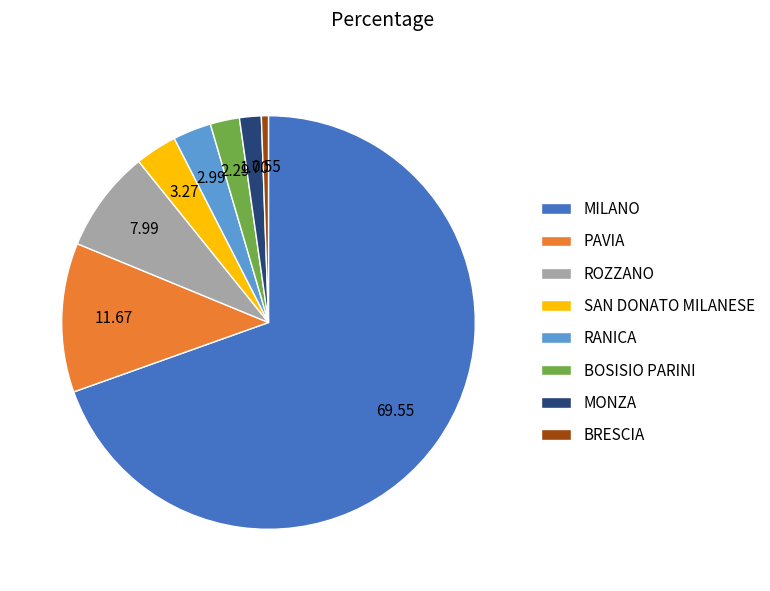

What is the smallest slice in the pie chart?

BRESCIA